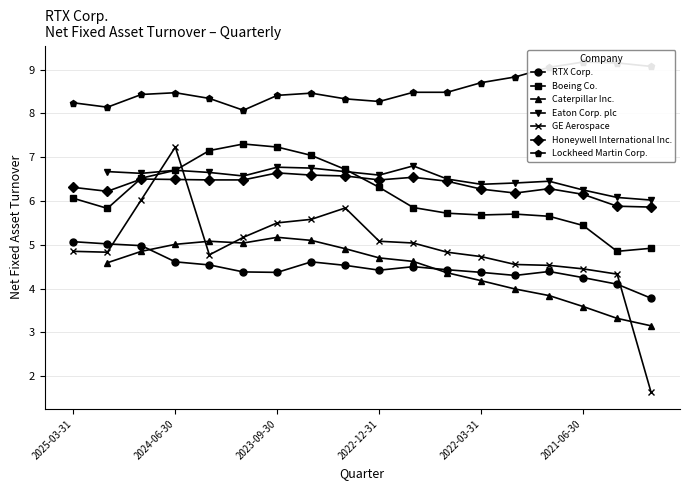

After their last crossing, which series has the higher values: GE Aerospace or Boeing Co.?

Boeing Co.